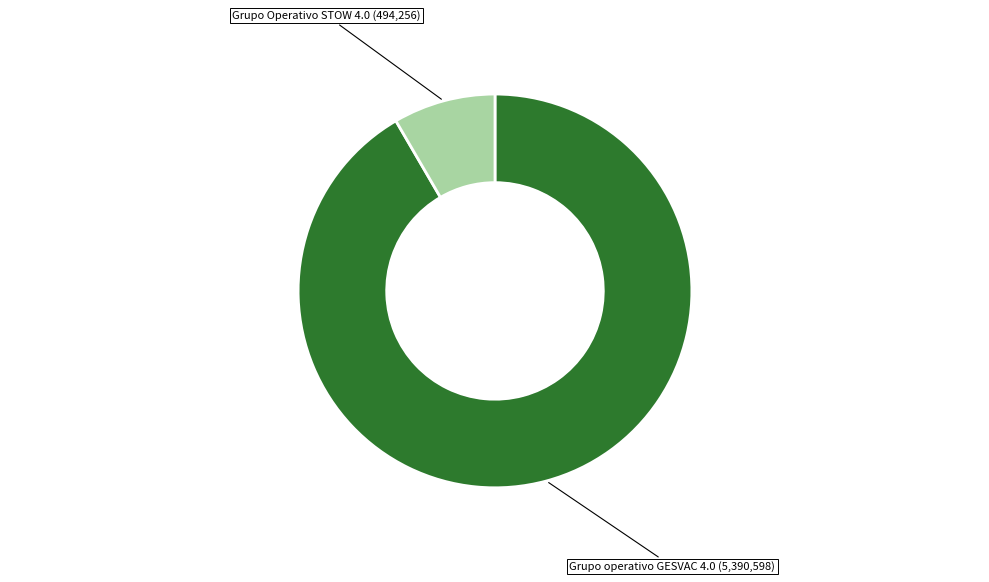

Is there a majority slice in this chart?

Yes